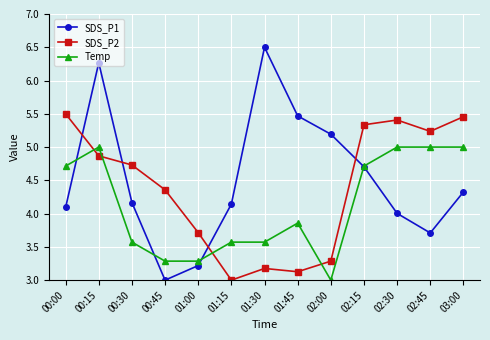

What is the label of the 2nd point from the left?

00:15